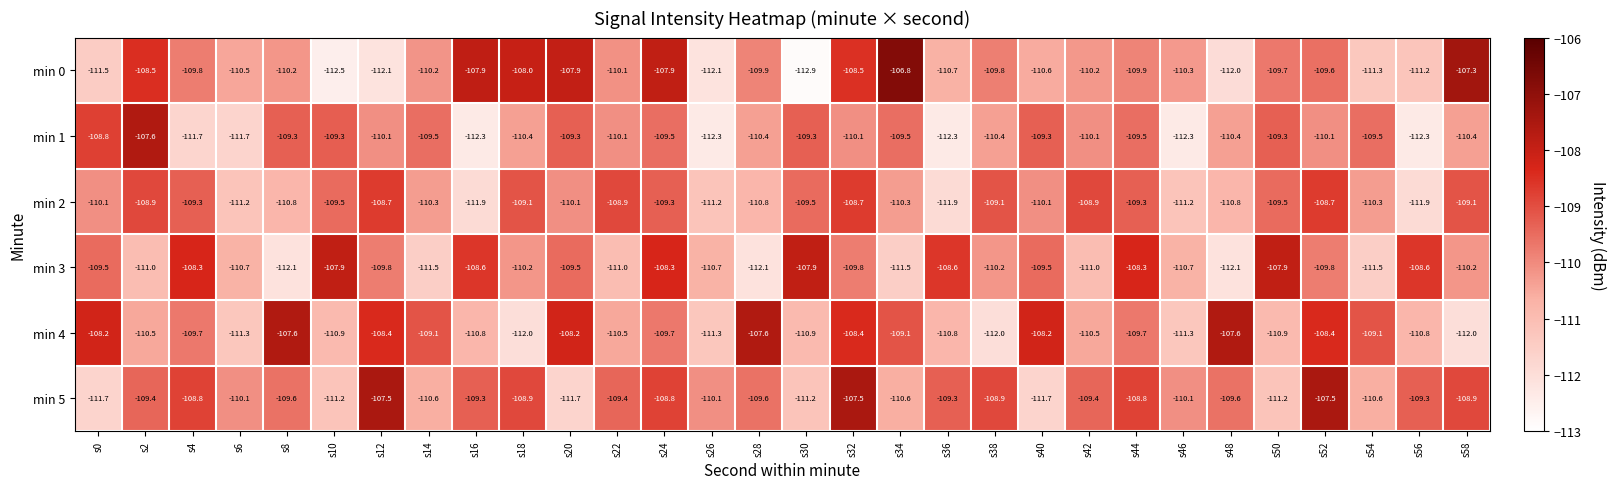

Rank the series at s24 from lowest to highest value.

min 4, min 1, min 2, min 5, min 3, min 0